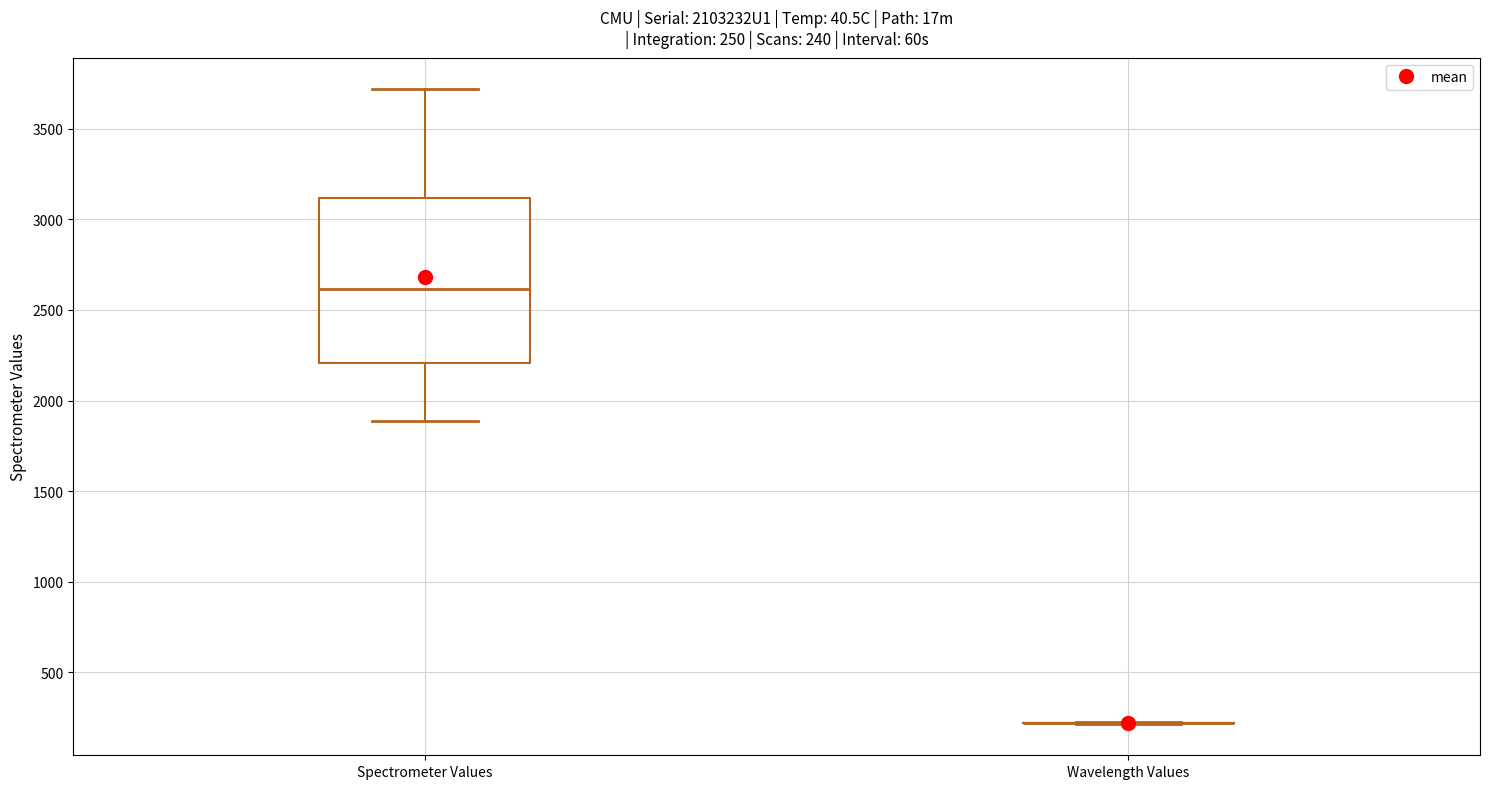

Comparing the boxes themselves (not the whiskers), which one is the tallest?

Spectrometer Values